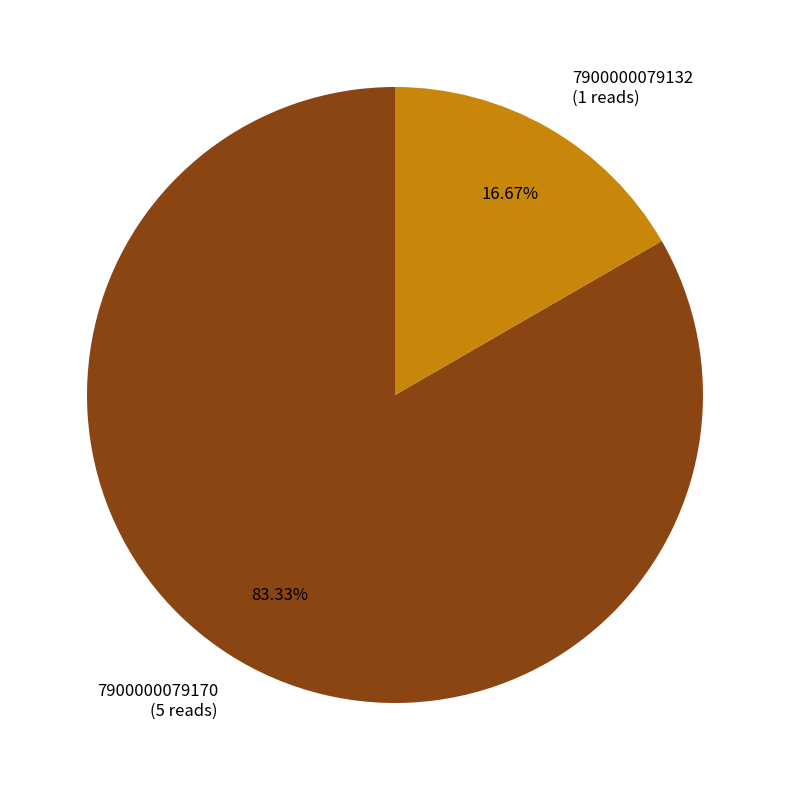

Which category accounts for the majority?

7900000079170